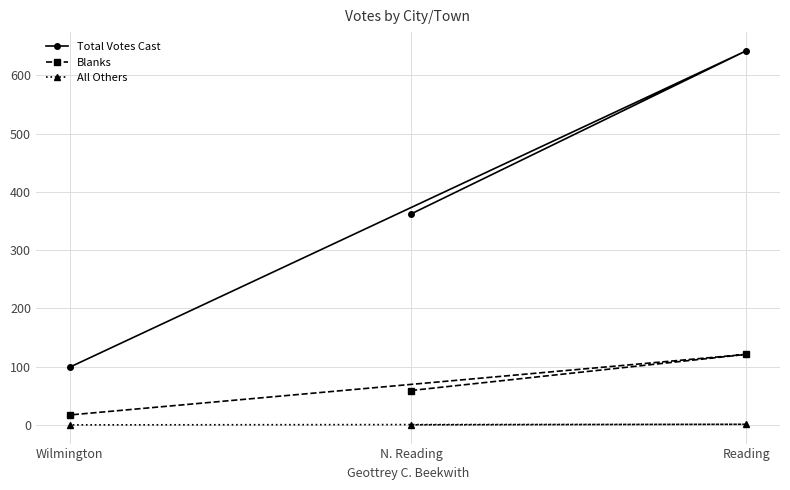

Which category has the lowest value in the Total Votes Cast series?

Wilmington